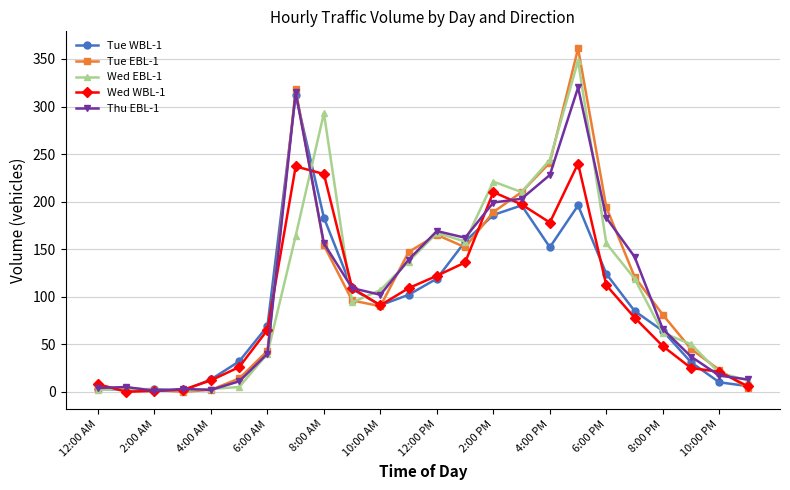

True or false: Wed EBL-1 has more than 1 interior local peaks.

True